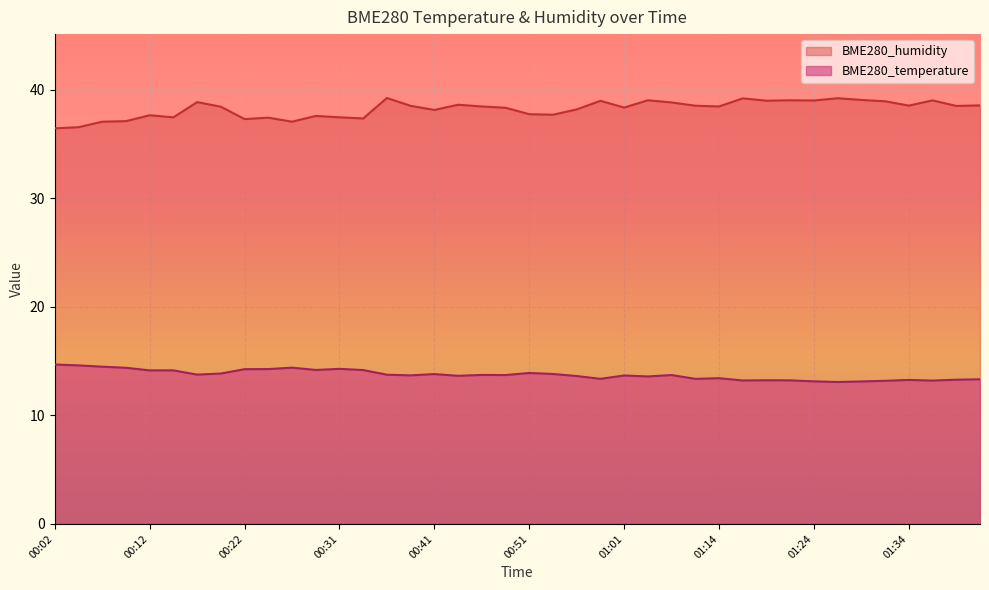

What is the difference between the maximum and second lowest values in the BME280_humidity series?

2.7